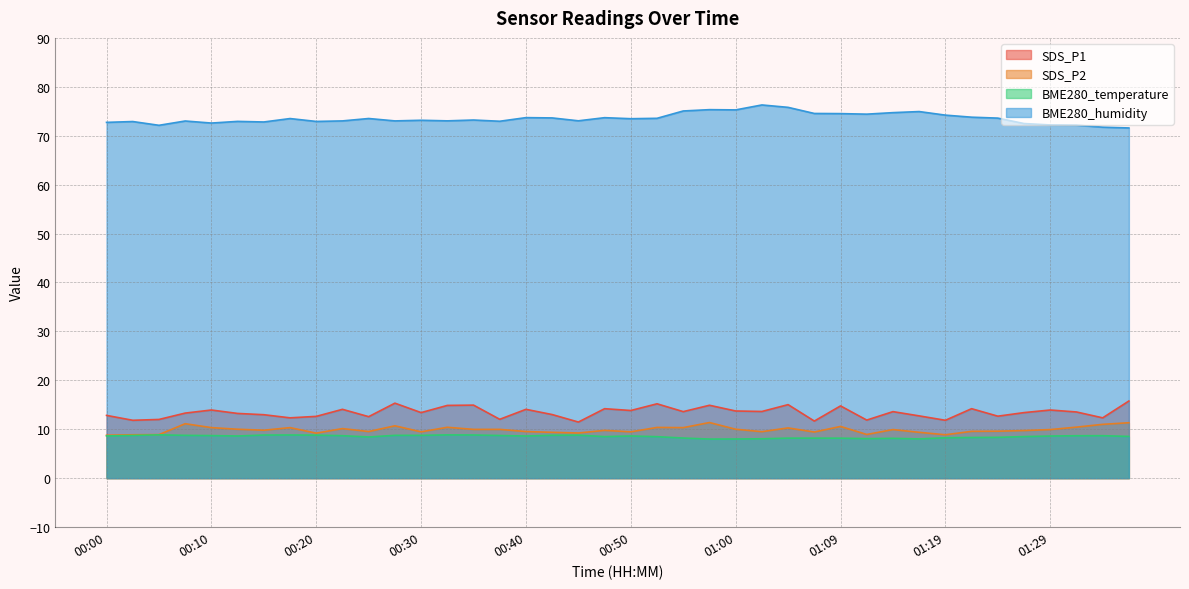

True or false: BME280_temperature and BME280_humidity intersect in this chart.

False